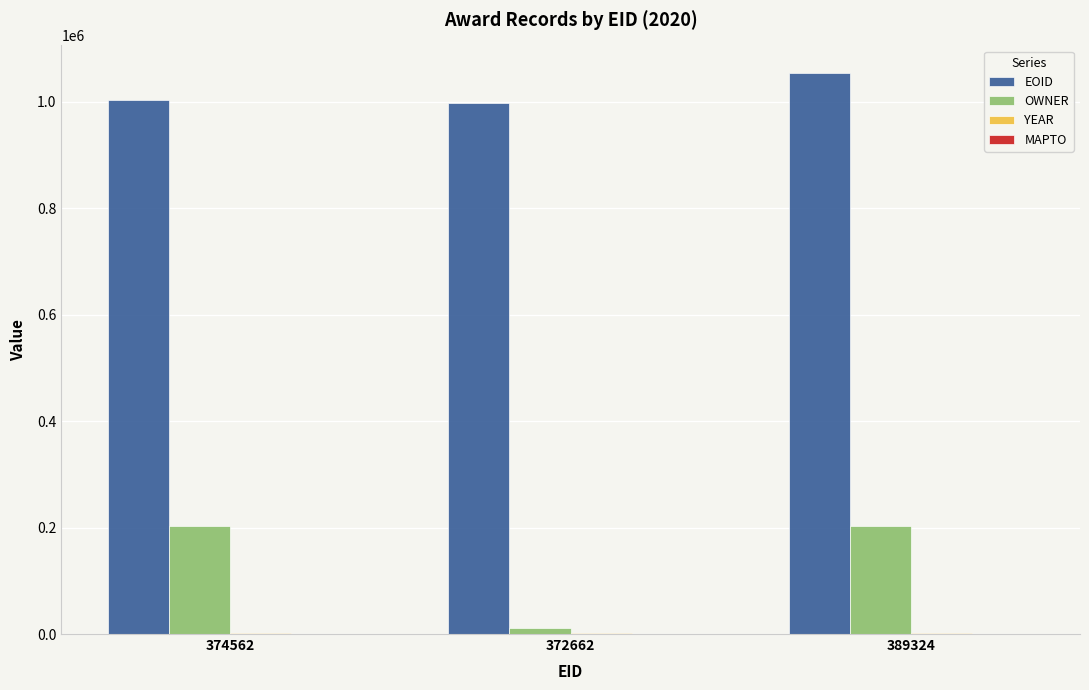

Which series changed the most between 374562 and 372662?

OWNER